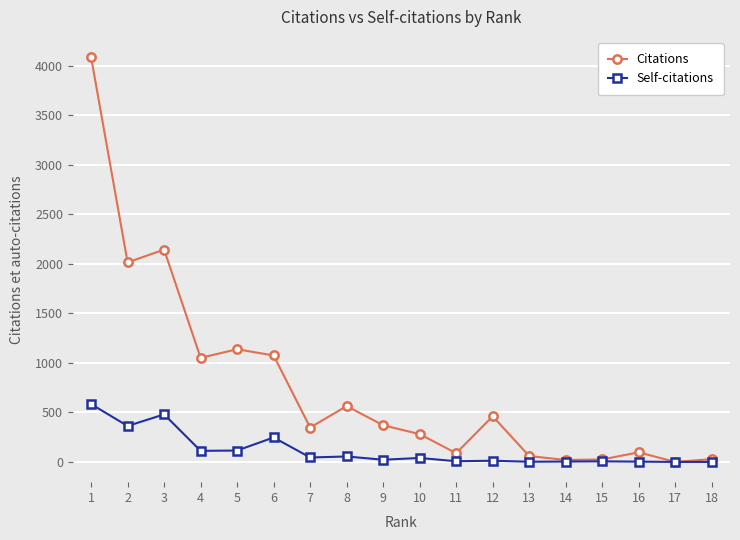

What is the approximate value of Self-citations at 10?

40